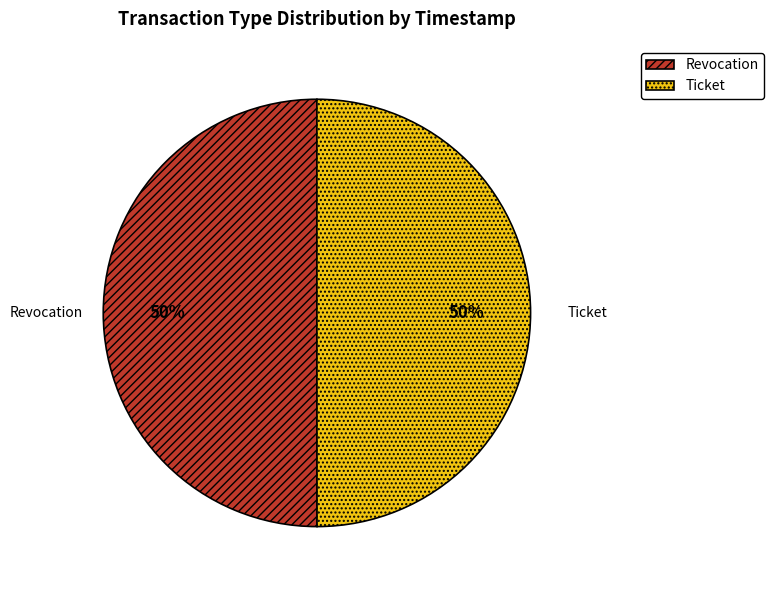

How many slices are in this pie chart?

2